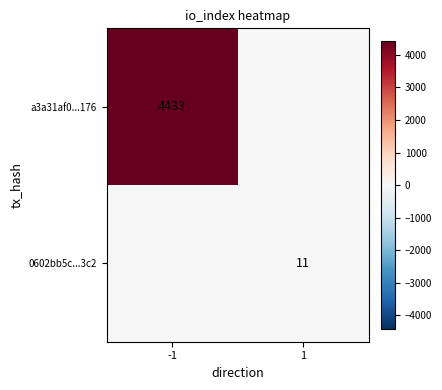

The value of a3a31af0...176 at -1 is 4433. True or false?

True